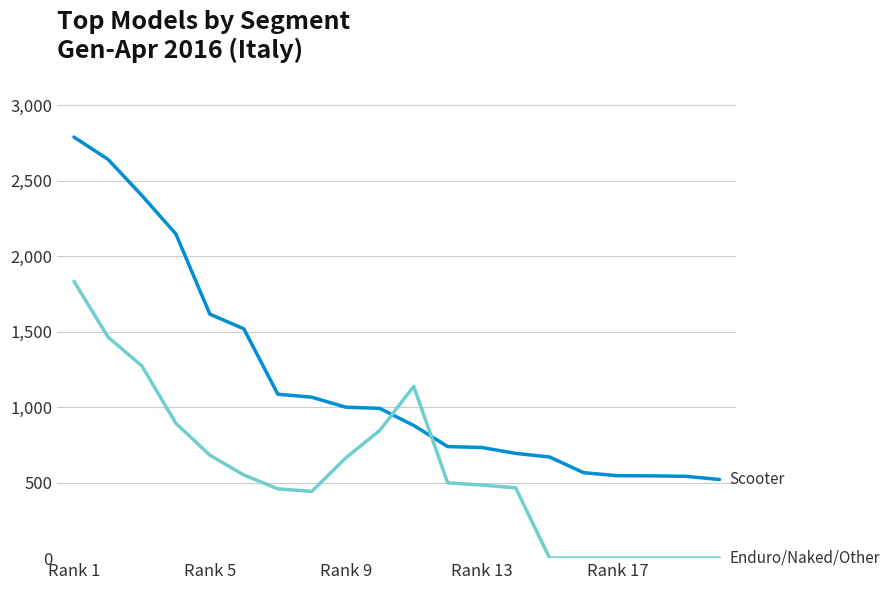

True or false: Scooter and Enduro/Naked/Other intersect in this chart.

True